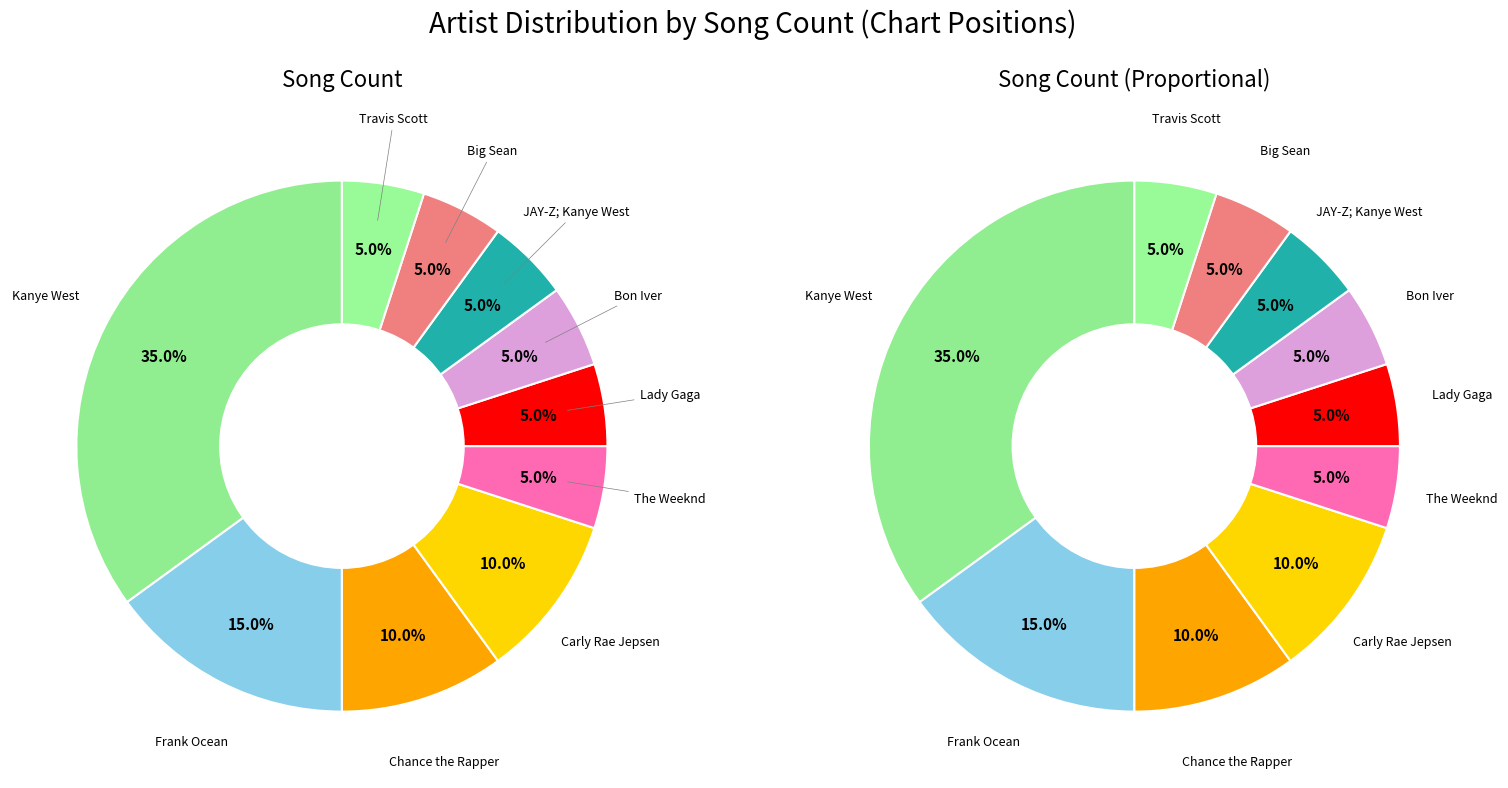

True or false: JAY-Z; Kanye West accounts for 17% of the total.

False